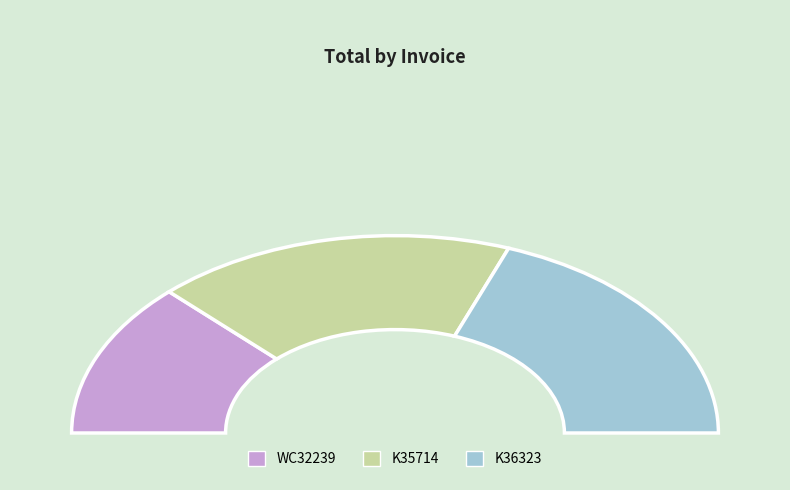

Count the number of slices in the pie.

3